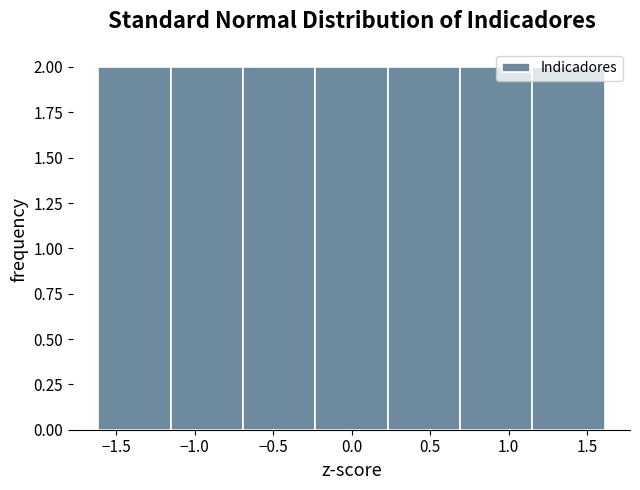

How tall is the bar that spans 0.70 to 1.15 on the x-axis? Neither the bar edges nor the heights are printed on the chart, so give them approximately, as read against the axes.

2